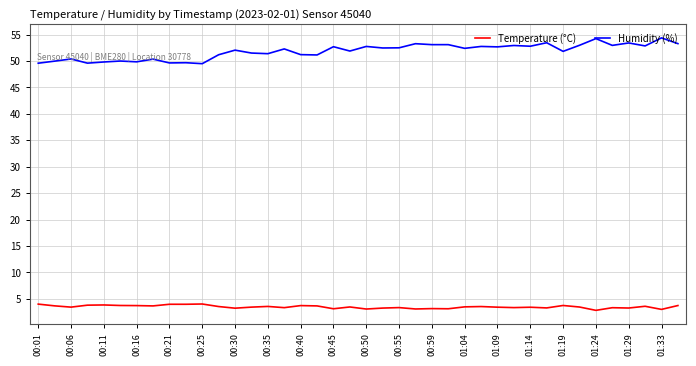

List the series in order of their peak value, highest first.

Humidity (%), Temperature (°C)